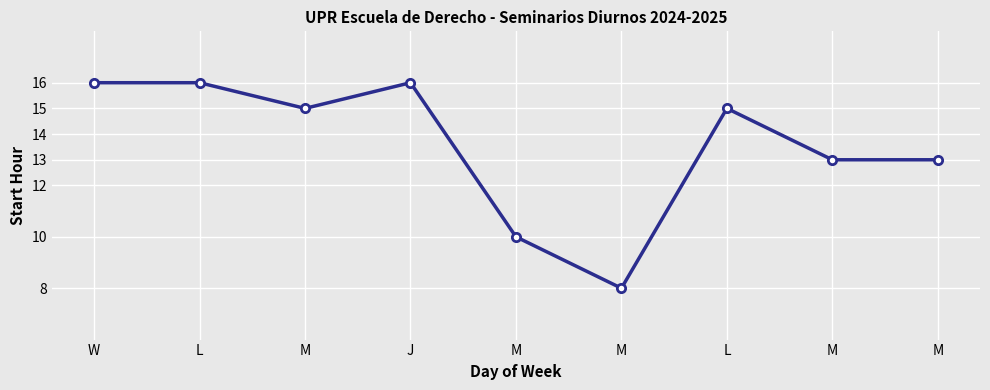

How many values are between 13 and 16?

7